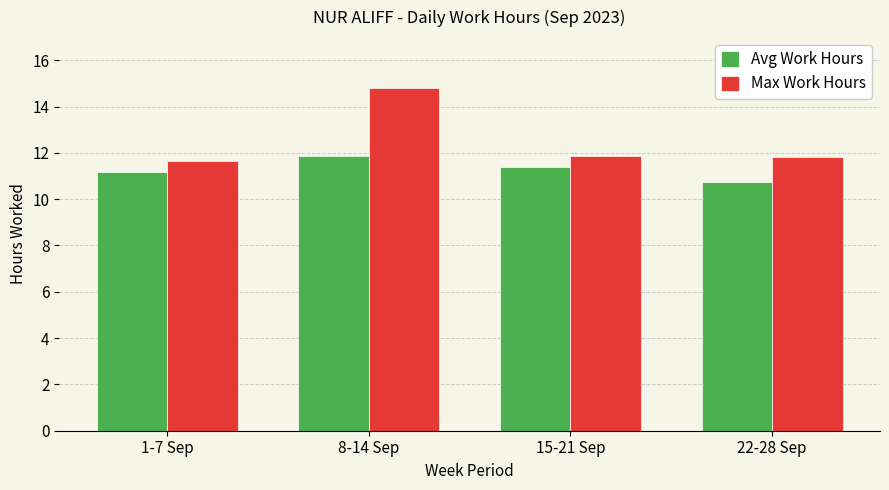

How many groups of bars are there?

4